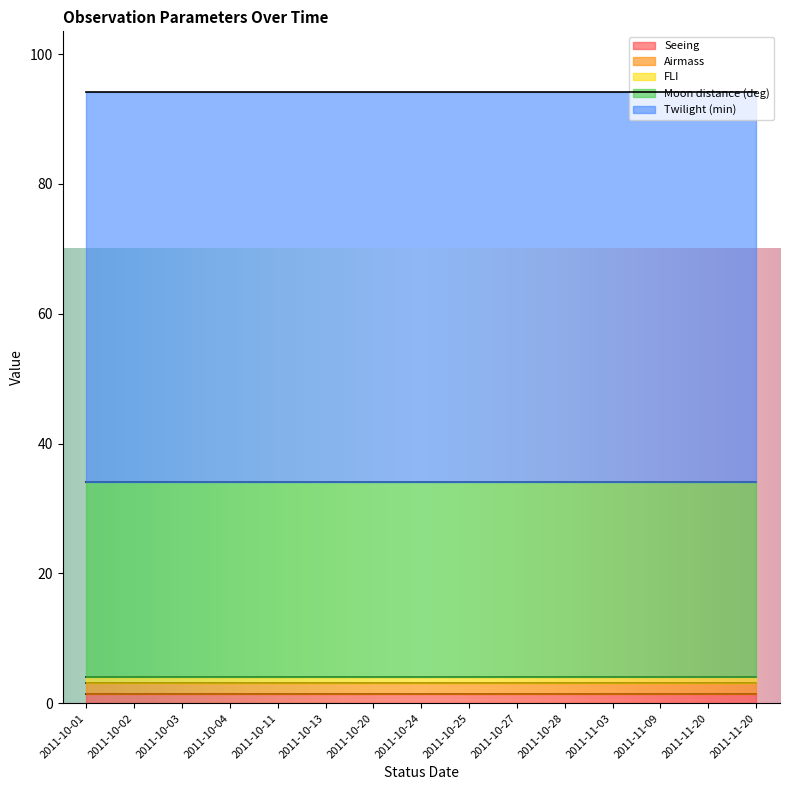

Reading left to right, list all the values displayed in this chart.

Seeing: 1.4	1.4	1.4	1.4	1.4	1.4	1.4	1.4	1.4	1.4	1.4	1.4	1.4	1.4	1.4
Airmass: 1.7	1.7	1.7	1.7	1.7	1.7	1.7	1.7	1.7	1.7	1.7	1.7	1.7	1.7	1.7
FLI: 1.0	1.0	1.0	1.0	1.0	1.0	1.0	1.0	1.0	1.0	1.0	1.0	1.0	1.0	1.0
Moon distance (deg): 30.0	30.0	30.0	30.0	30.0	30.0	30.0	30.0	30.0	30.0	30.0	30.0	30.0	30.0	30.0
Twilight (min): 60.0	60.0	60.0	60.0	60.0	60.0	60.0	60.0	60.0	60.0	60.0	60.0	60.0	60.0	60.0